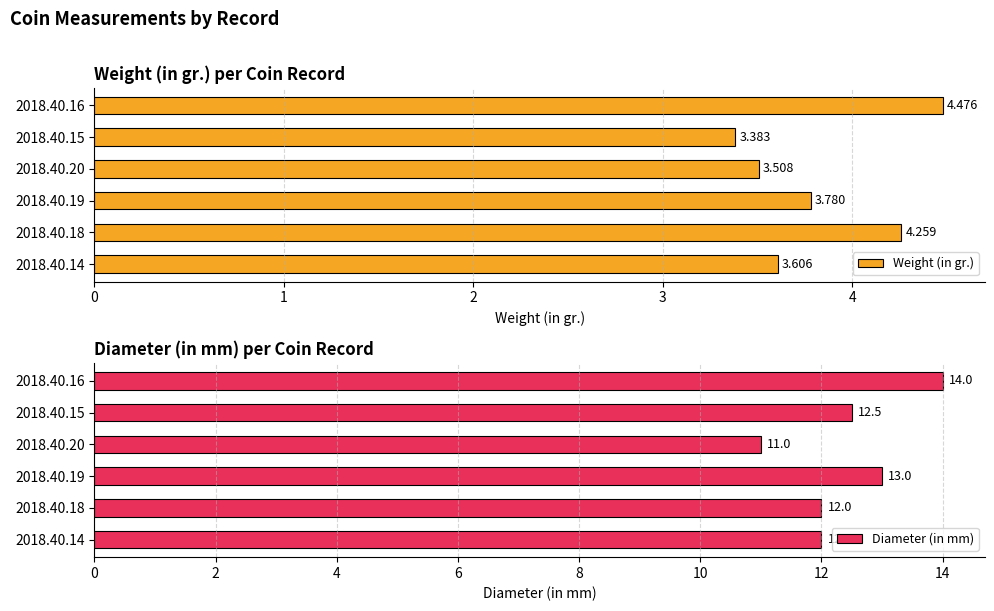

The Weight (in gr.) series shows 6.1 at 2018.40.14. True or false?

False